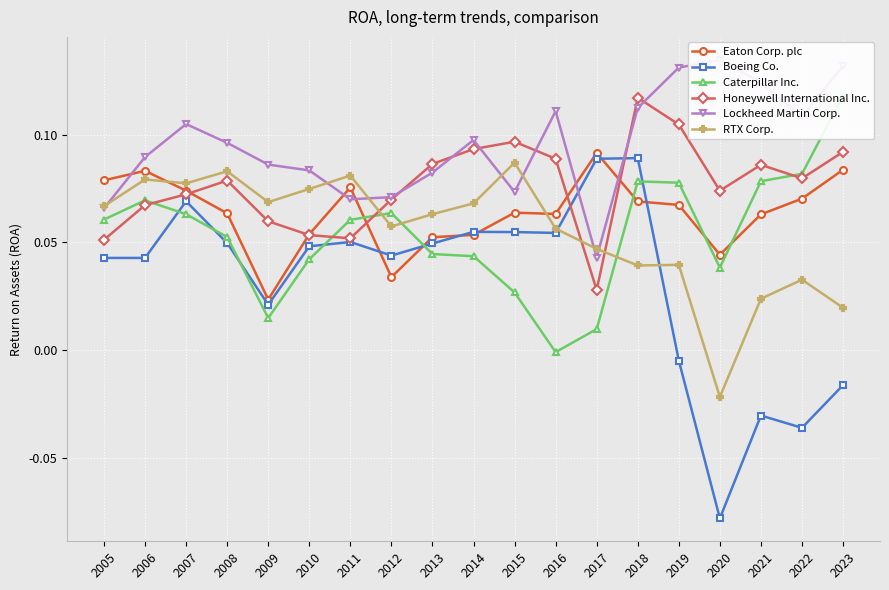

In Eaton Corp. plc, how many points are higher than both neighbors (excluding endpoints)?

4